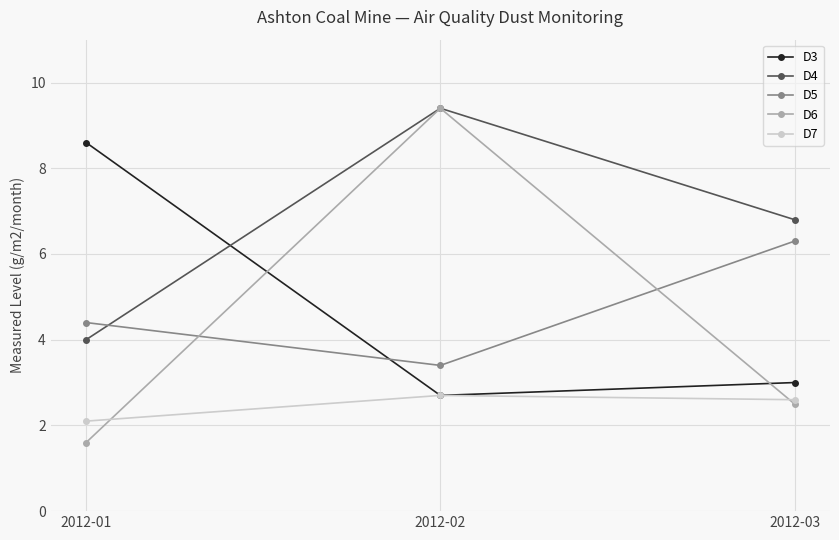

Reading left to right, what are all the values shown in this chart?

D3: 8.6	2.7	3.0
D4: 4.0	9.4	6.8
D5: 4.4	3.4	6.3
D6: 1.6	9.4	2.5
D7: 2.1	2.7	2.6